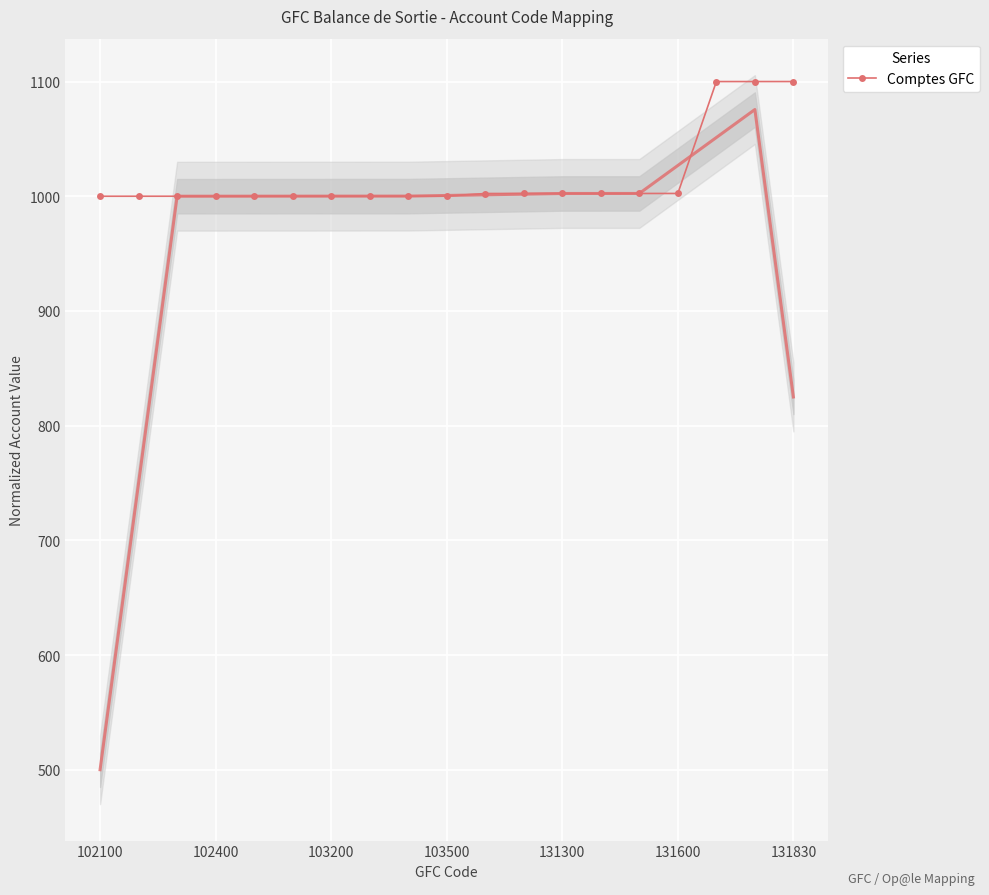

What is the maximum value shown in the chart?

1100.0